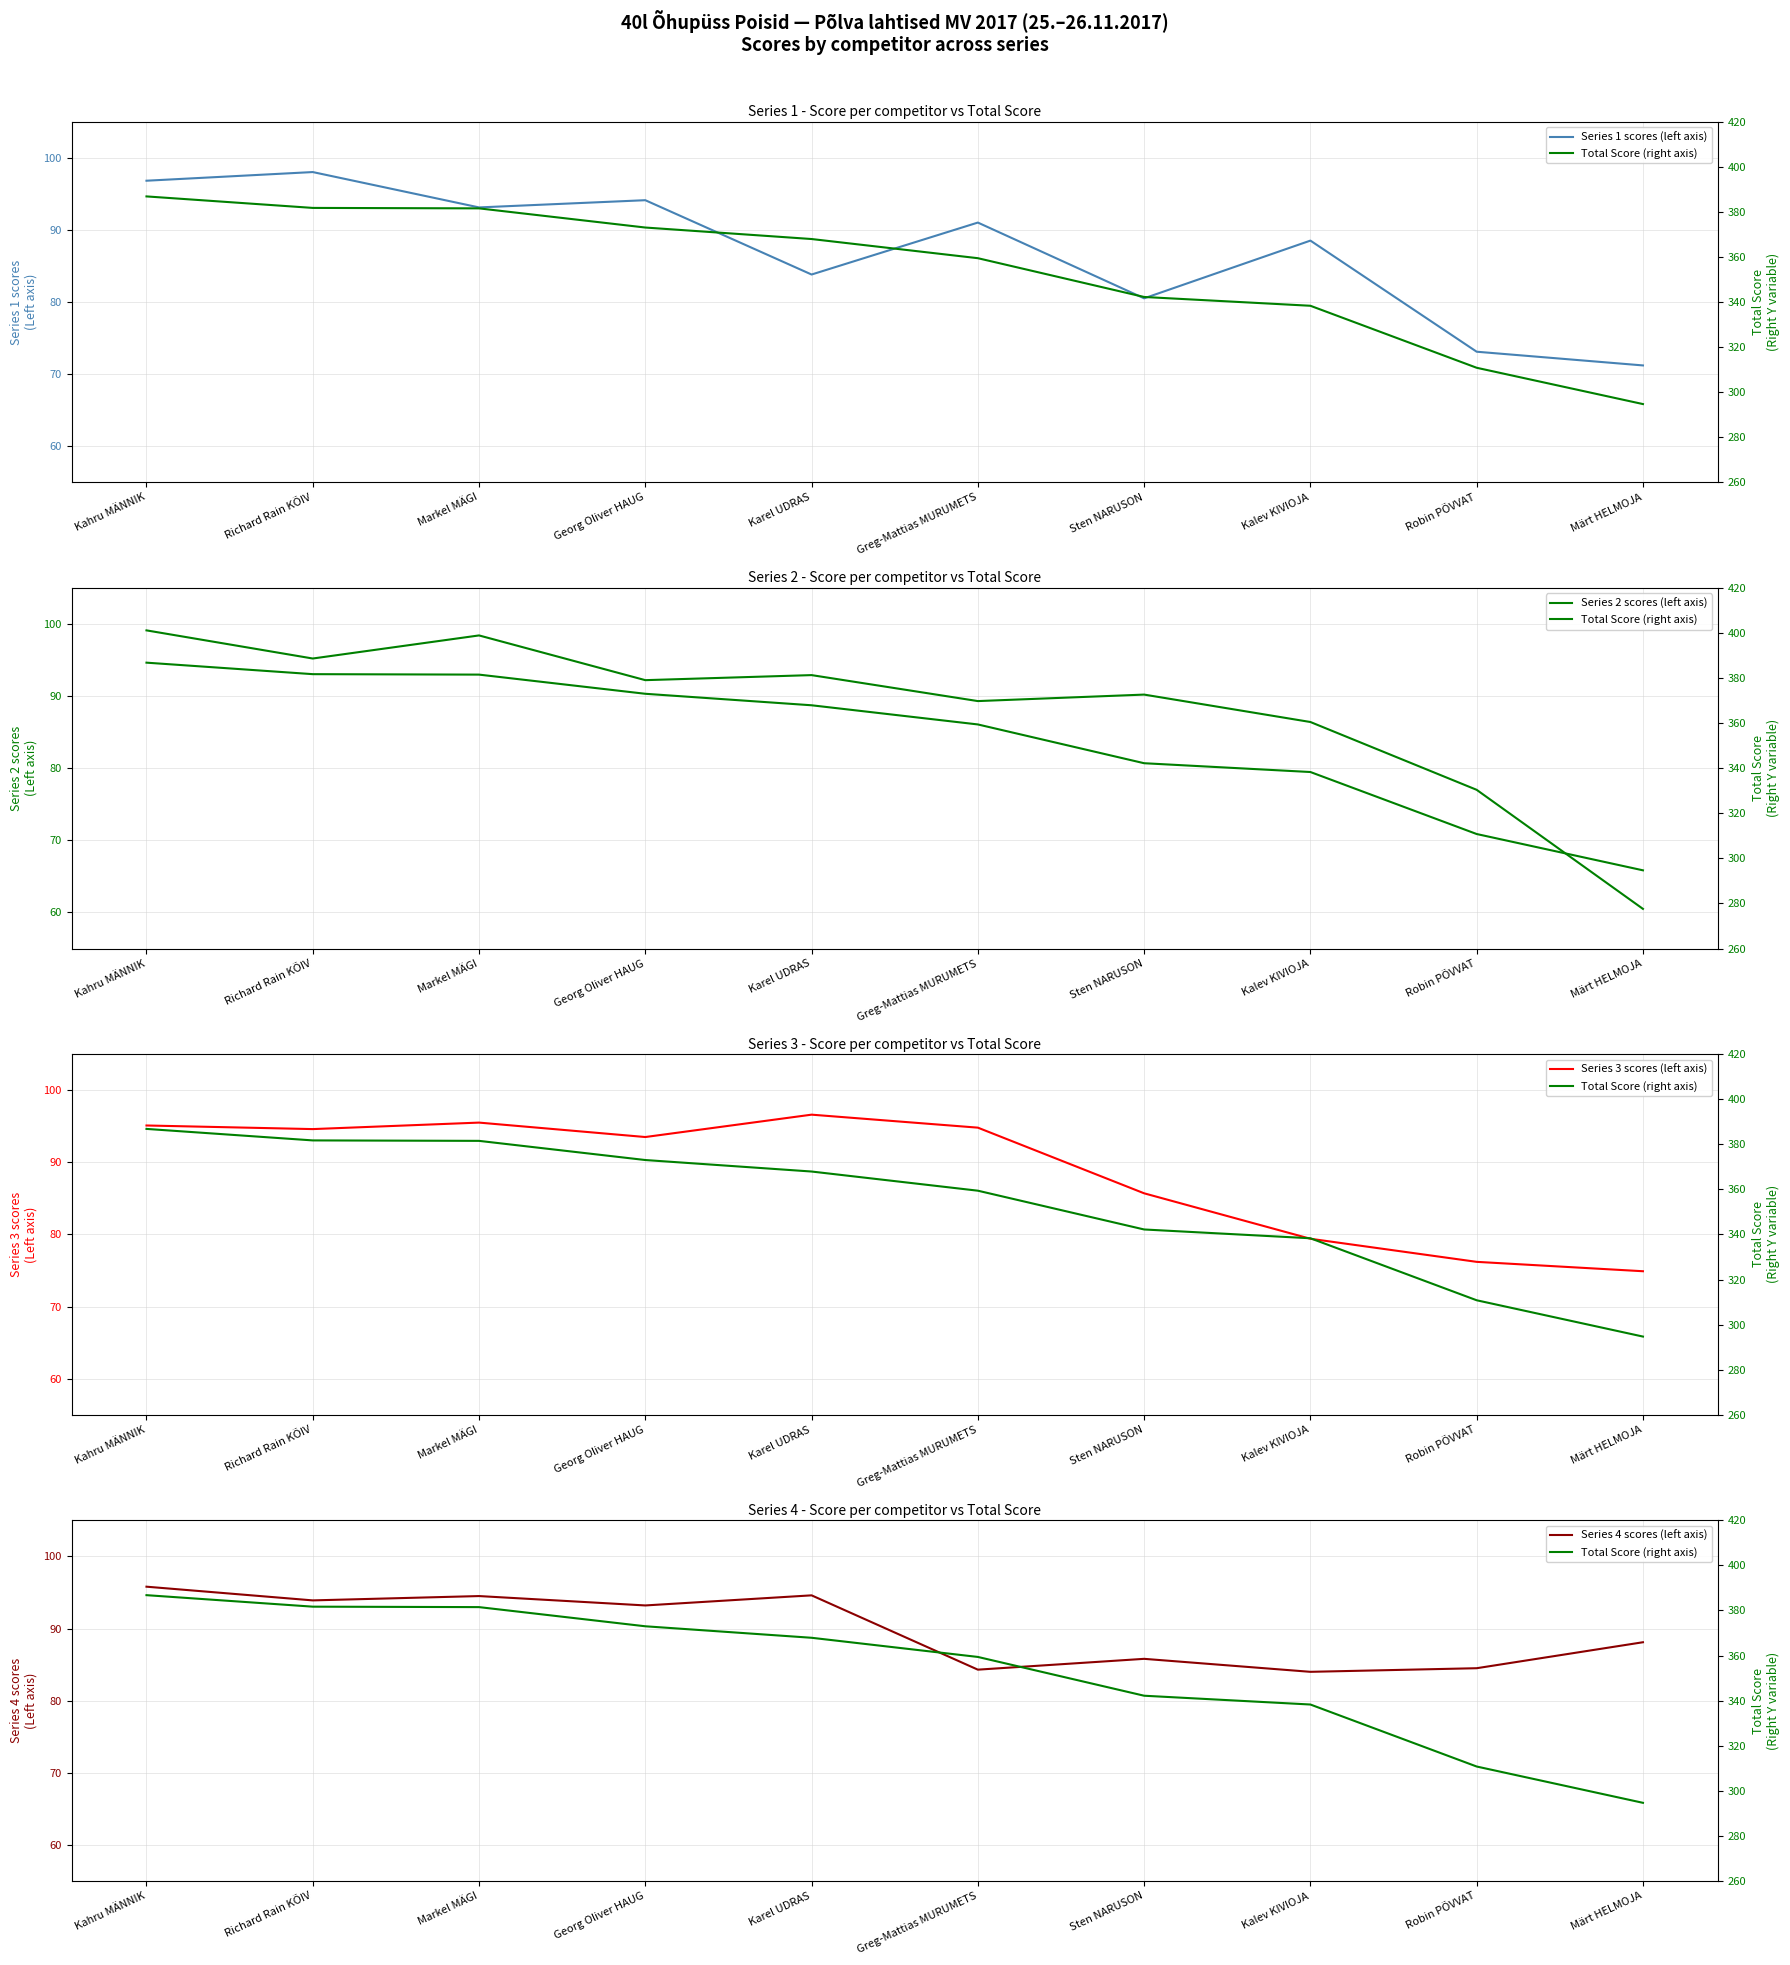

At which category does Series 4 scores (left axis) reach its first local peak?

Markel MÄGI